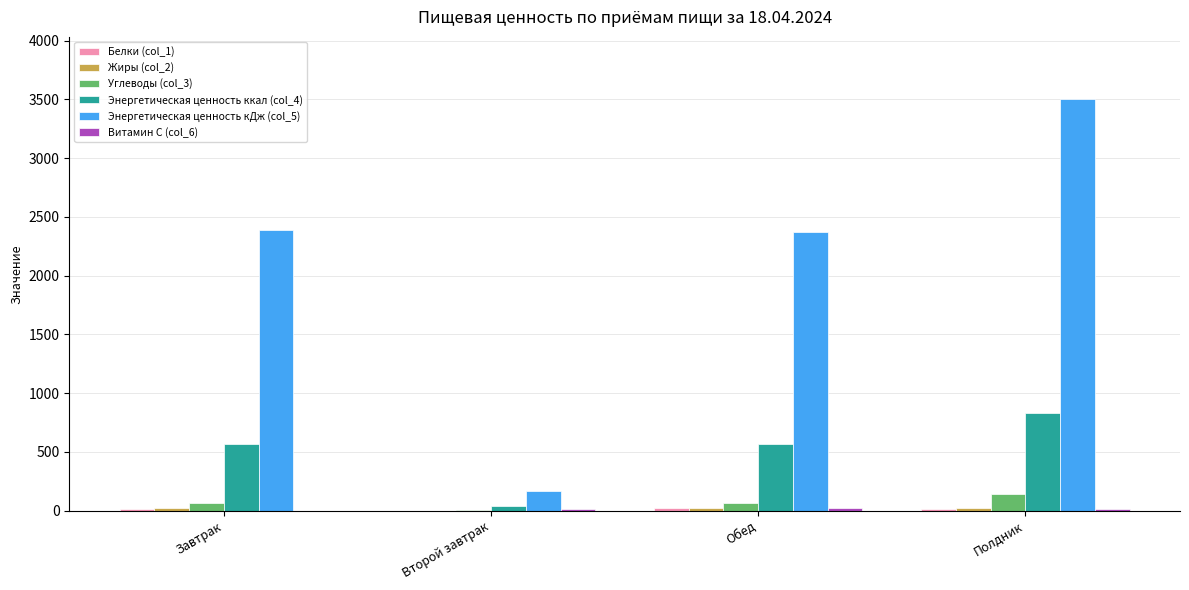

What is the sum of all Углеводы (col_3) values?

288.4